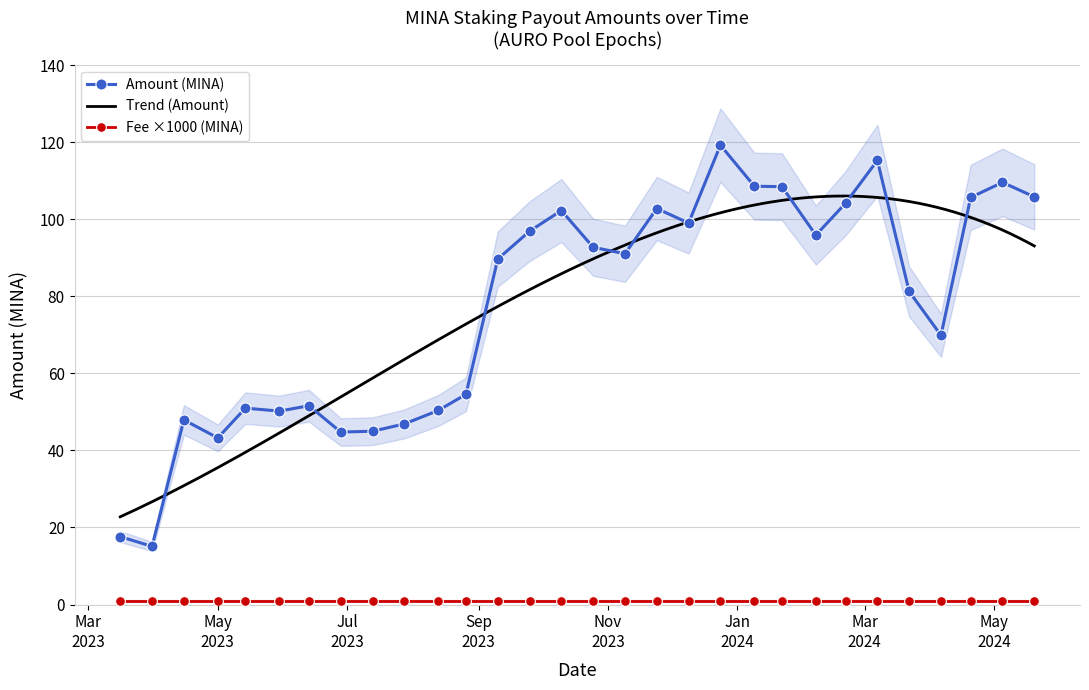

True or false: Amount (MINA) has a value of 119.2 at 10.

True